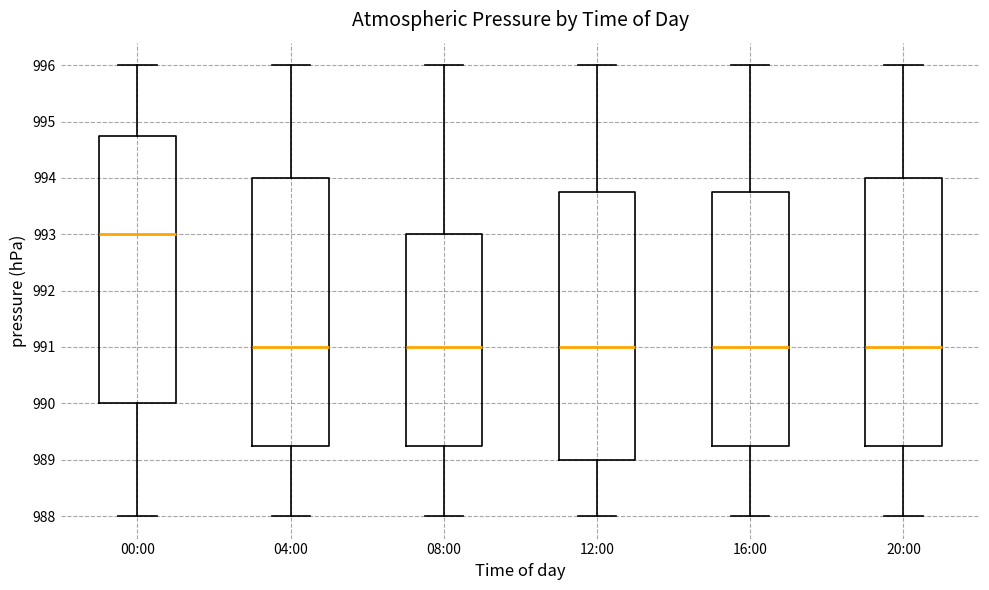

Where is the lower edge of the box for 20:00 on the y-axis? The values are not printed on the chart, so give them approximately, as read against the axis.

989.3